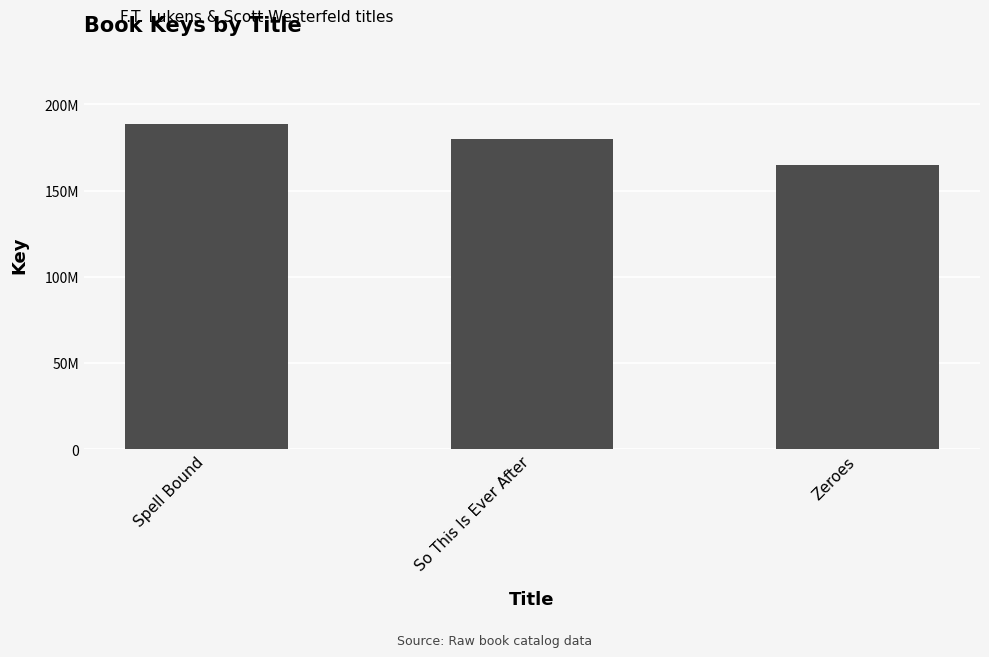

Which category has the highest value across all series?

Spell Bound